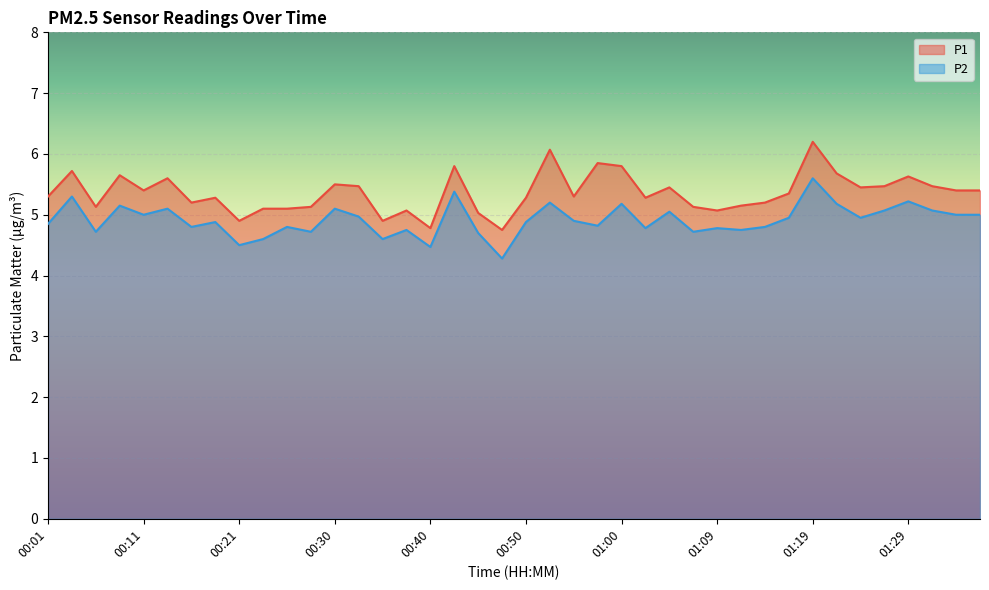

At how many categories does at least one series exceed 5?

36